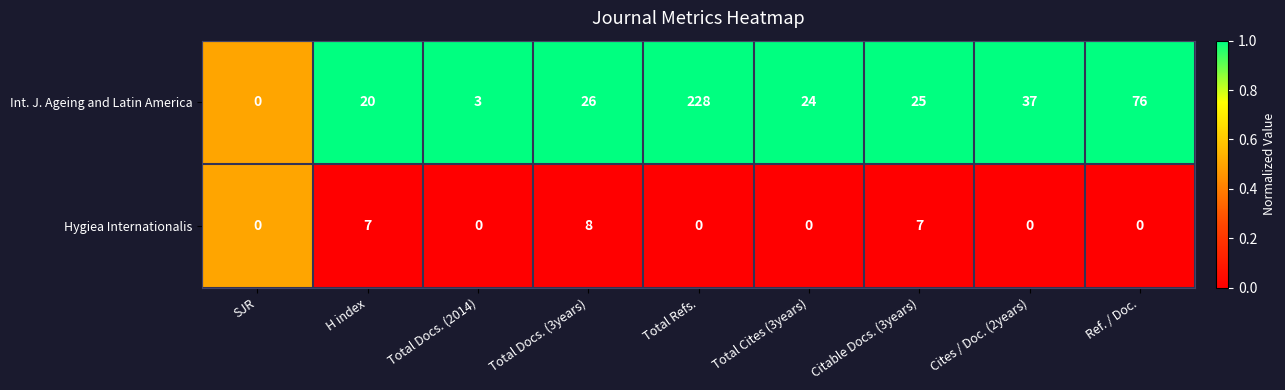

At which category does the chart reach its peak across all series?

Total Refs.